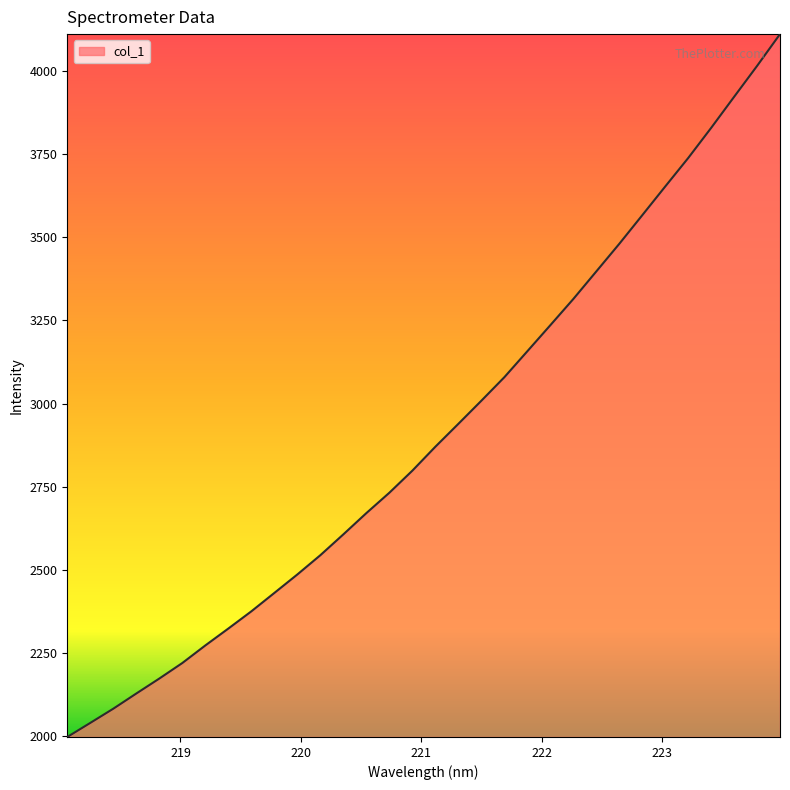

What is the greatest value displayed?

4112.1